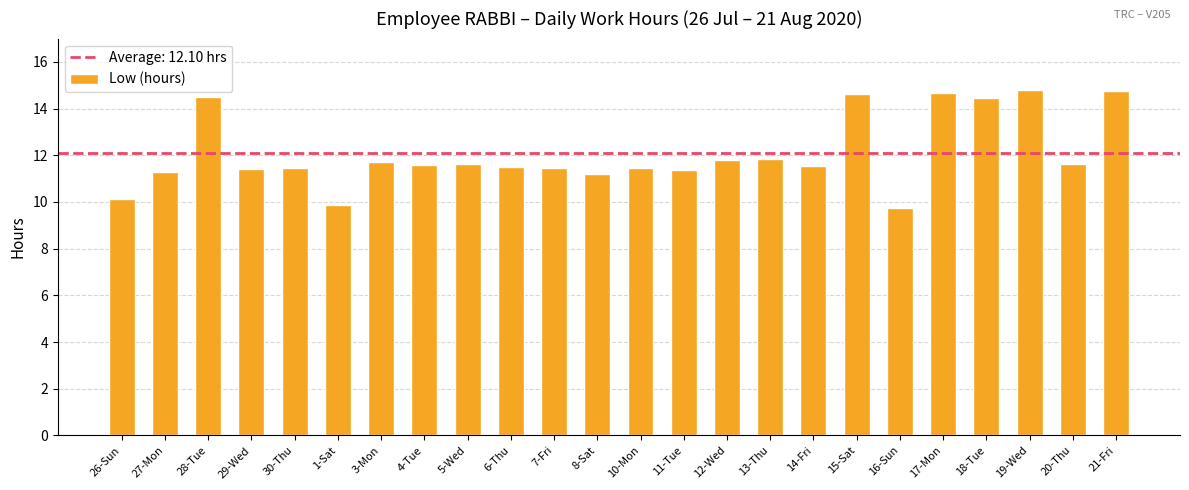

True or false: the data shows 9.9 at 1-Sat.

True